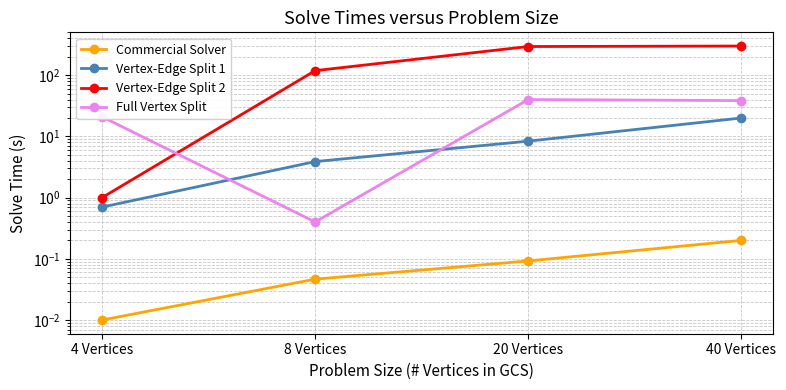

Is the value of Vertex-Edge Split 1 at 20 Vertices greater than the value of Full Vertex Split at 40 Vertices?

No